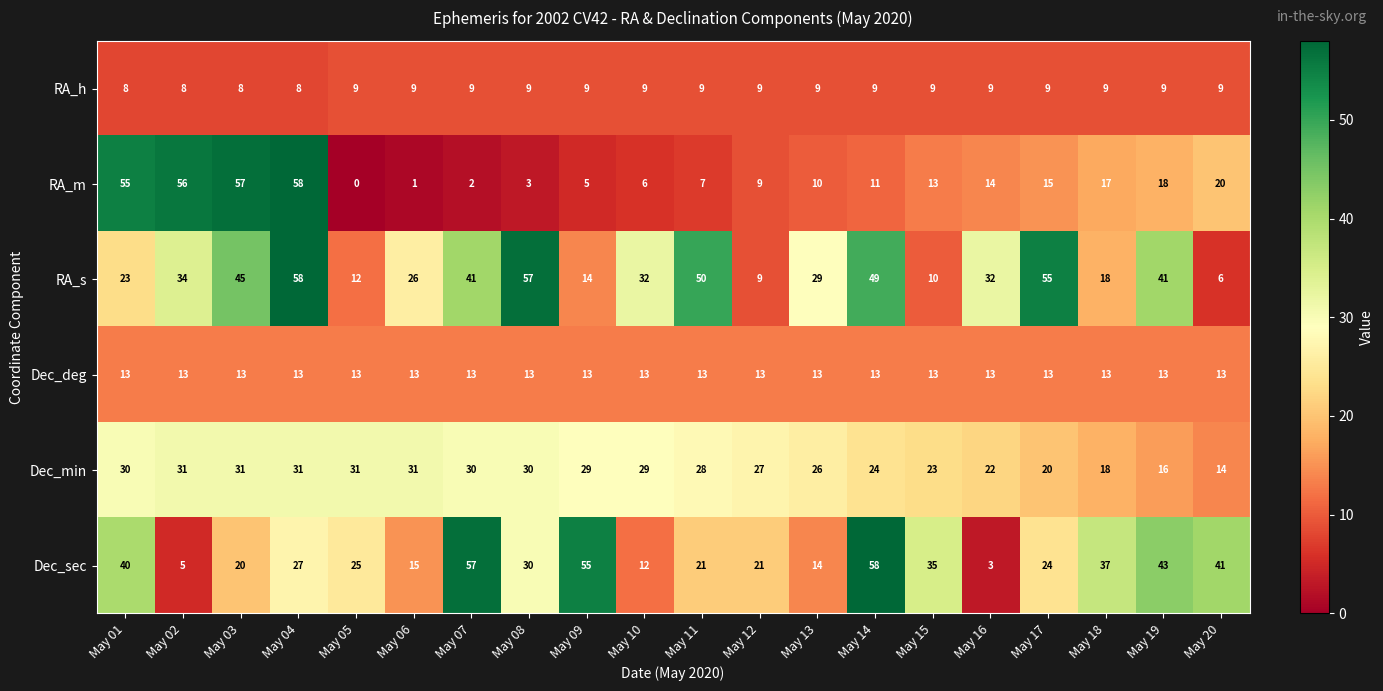

At which label does RA_m reach its minimum?

May 05